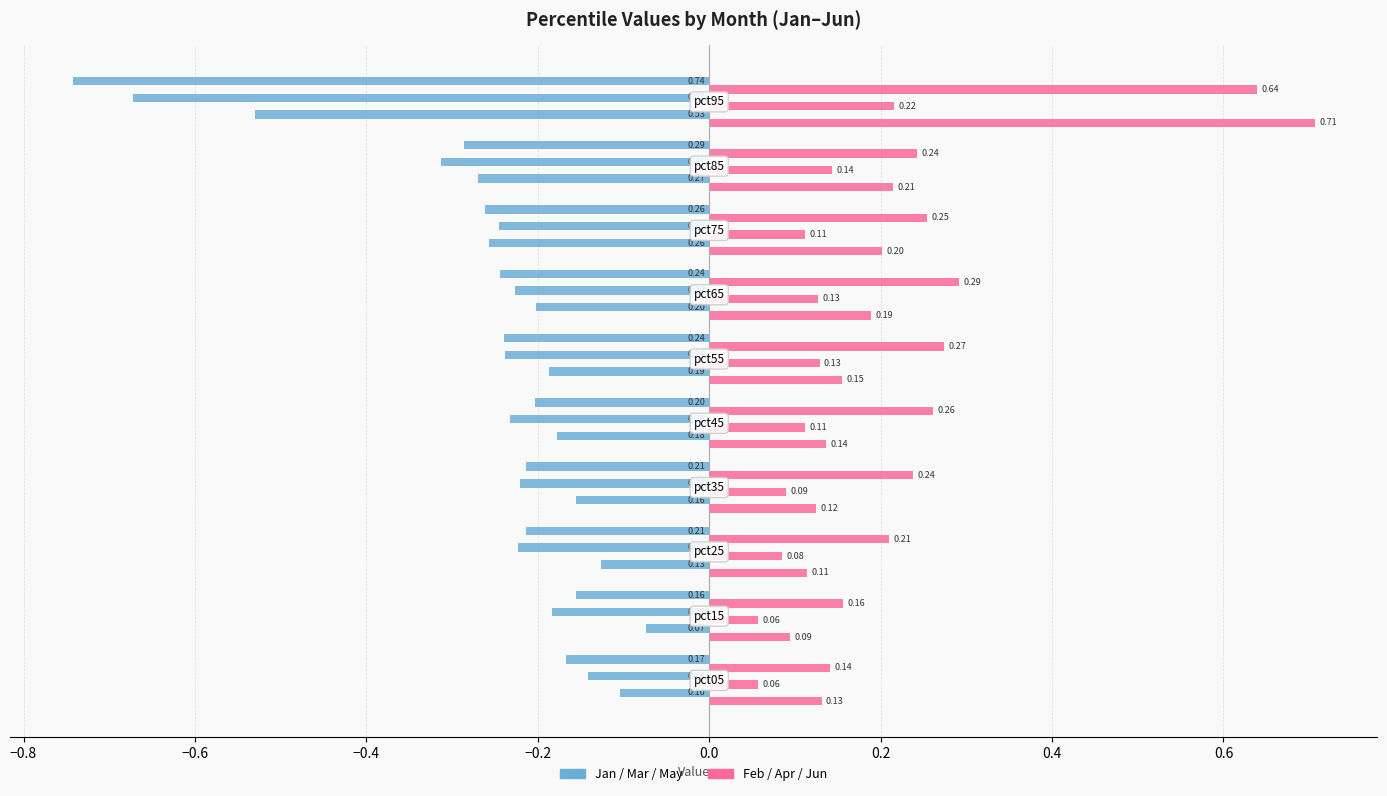

Count the number of categories in the chart.

10